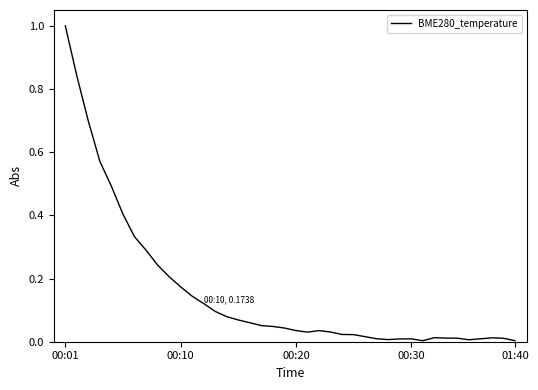

How many interior local peaks (higher than both neighbors) does the data have?

4